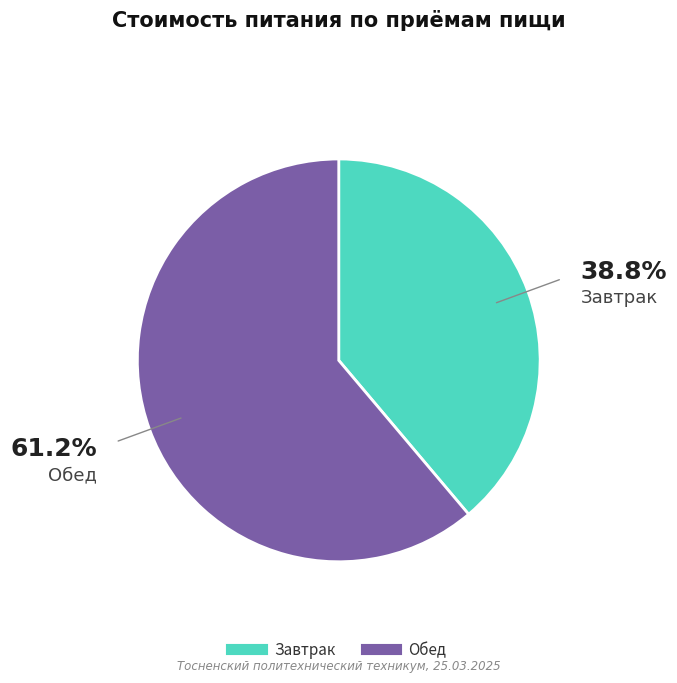

What is the majority slice?

Обед